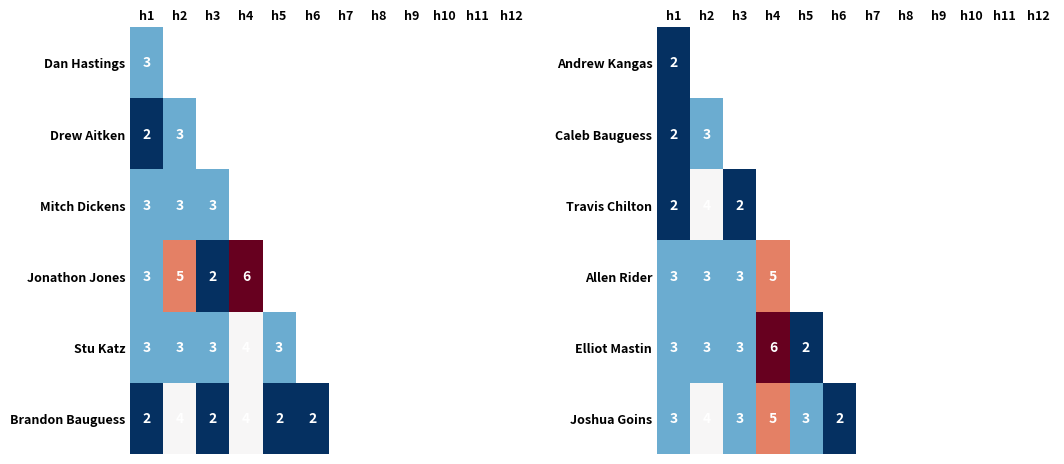

Which category has the highest value in the Joshua Goins series?

h4